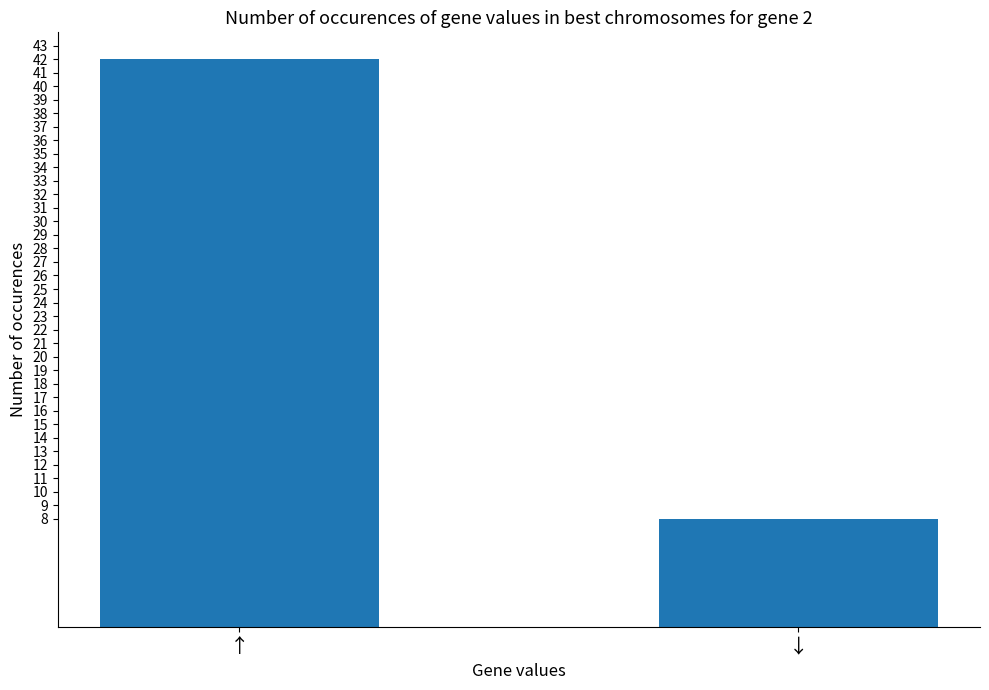

Between ↑ and ↓, which is larger?

↑